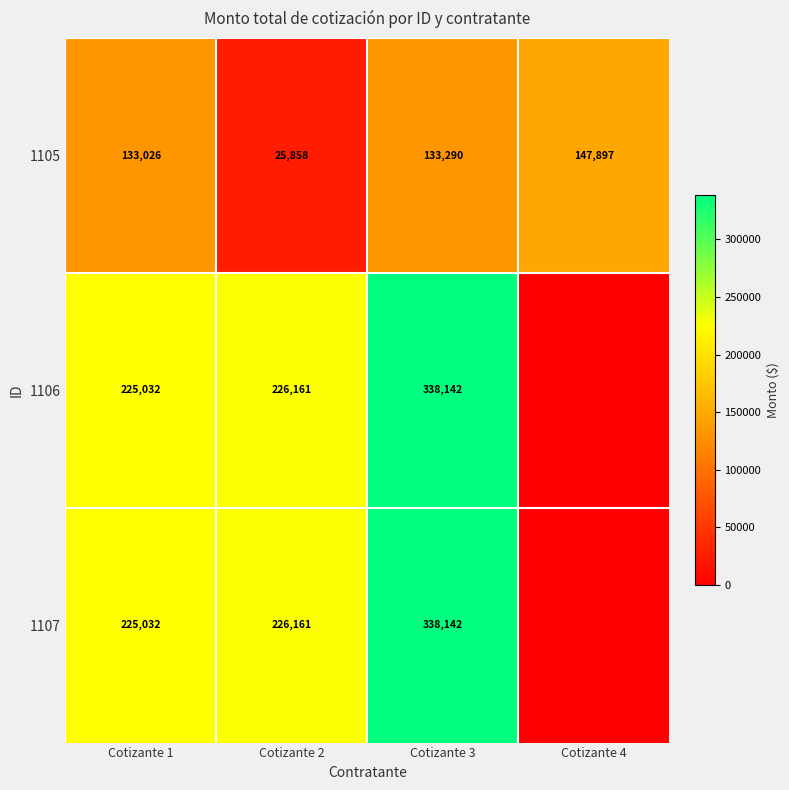

At how many categories does at least one series exceed 302330?

1